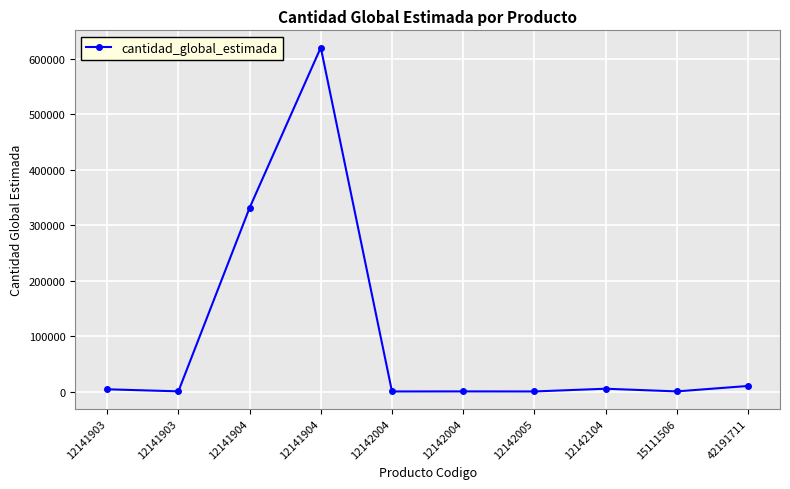

How many categories are shown in the chart?

10